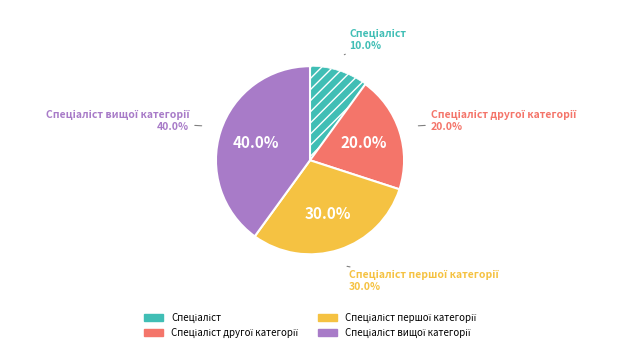

What portion of the pie excludes Спеціаліст другої категорії?

80.0%